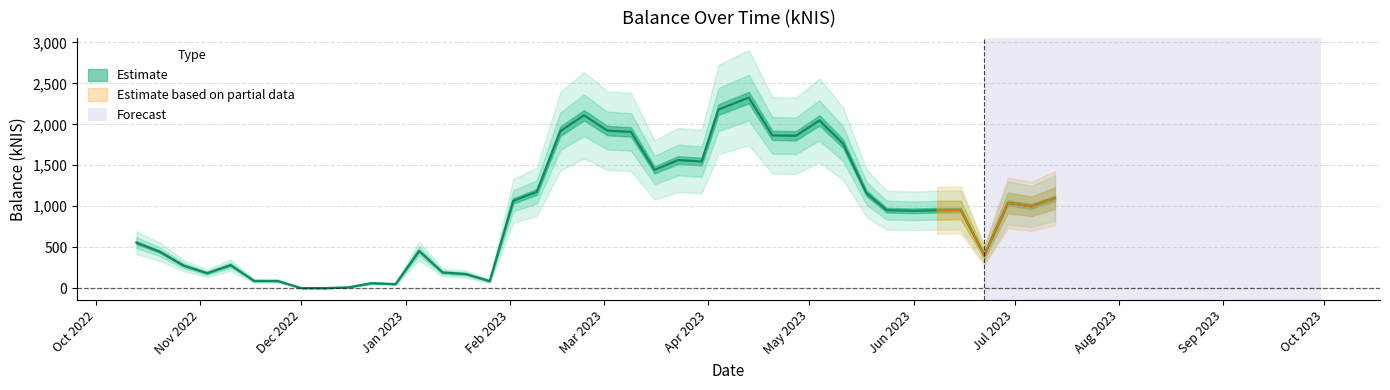

What is the value of the 25th point from the left?

1545.8